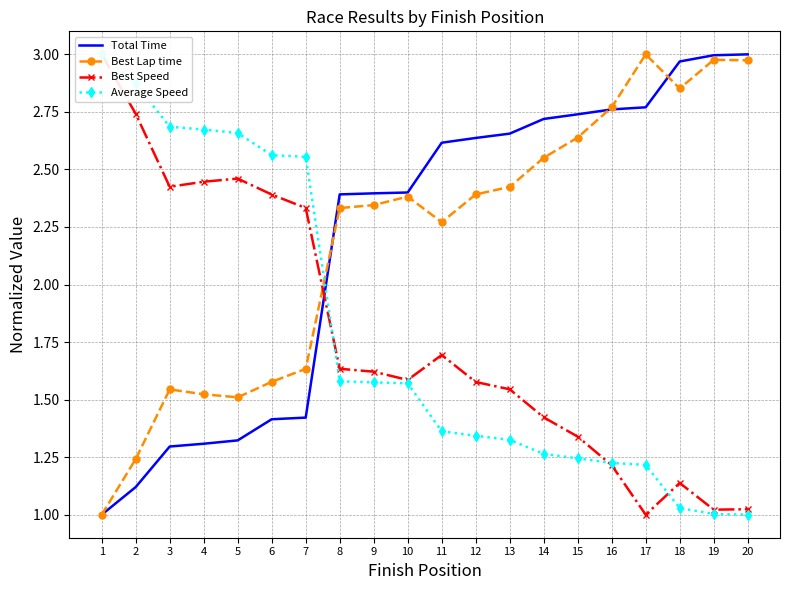

At which label is Best Lap time closest to 2?

11